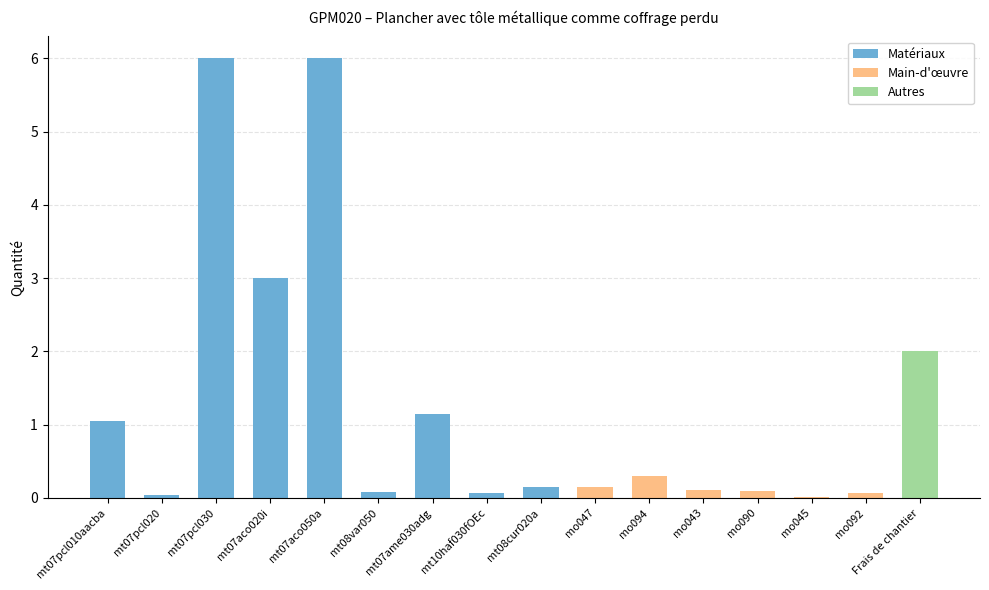

What is the ratio of the value at mt07ame030adg to the value at mt07aco020i?

0.4